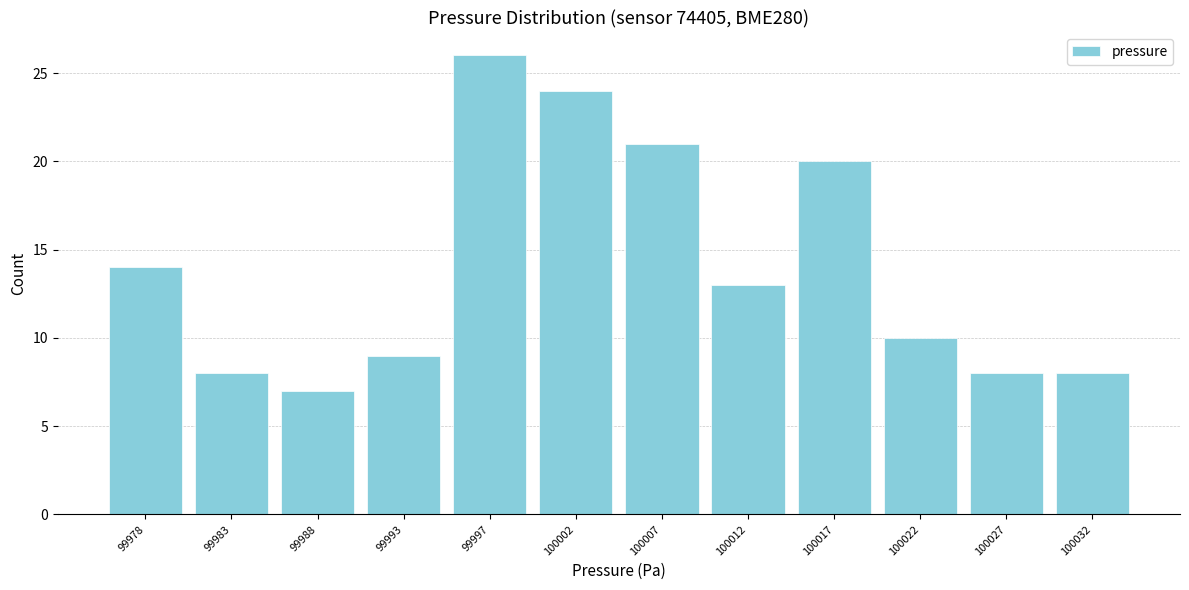

Reading left to right, list all the values displayed in this chart.

99978=14	99983=8	99988=7	99993=9	99997=26	100002=24	100007=21	100012=13	100017=20	100022=10	100027=8	100032=8